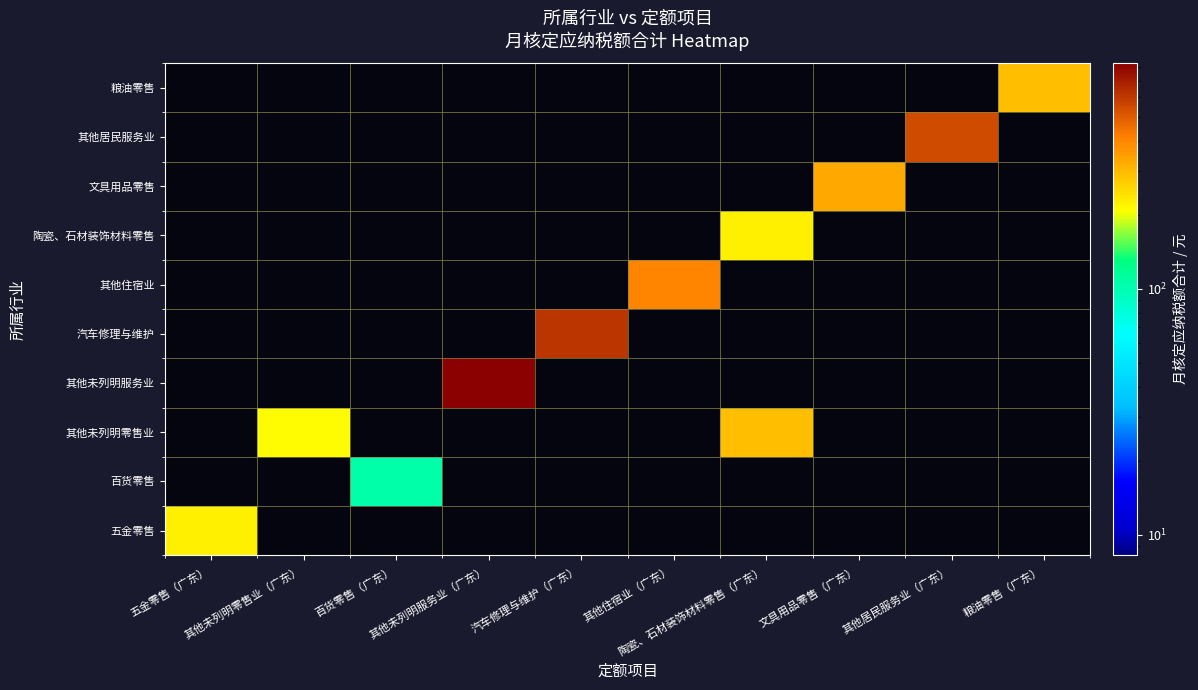

At which category is the sum across all series the highest?

其他未列明服务业（广东）